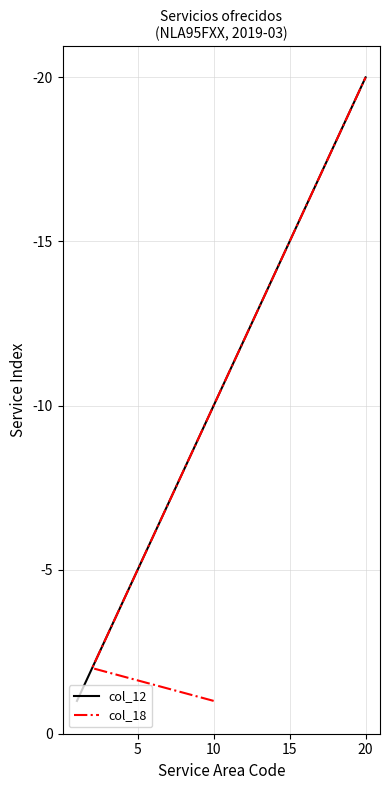

Does the chart have visible grid lines?

Yes